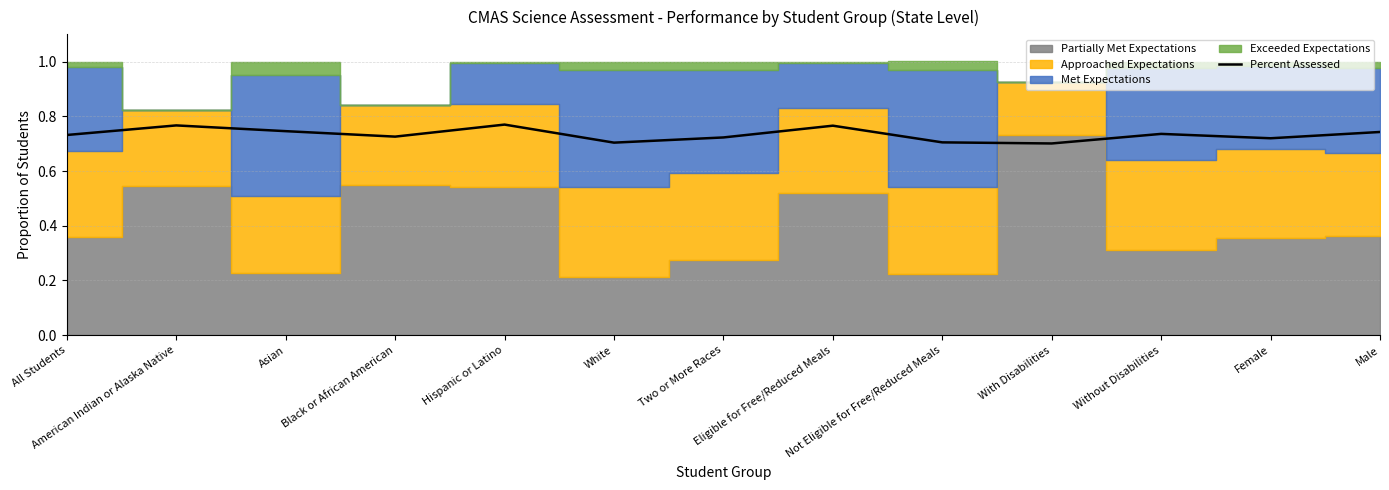

How many values are between 0 and 1?

13